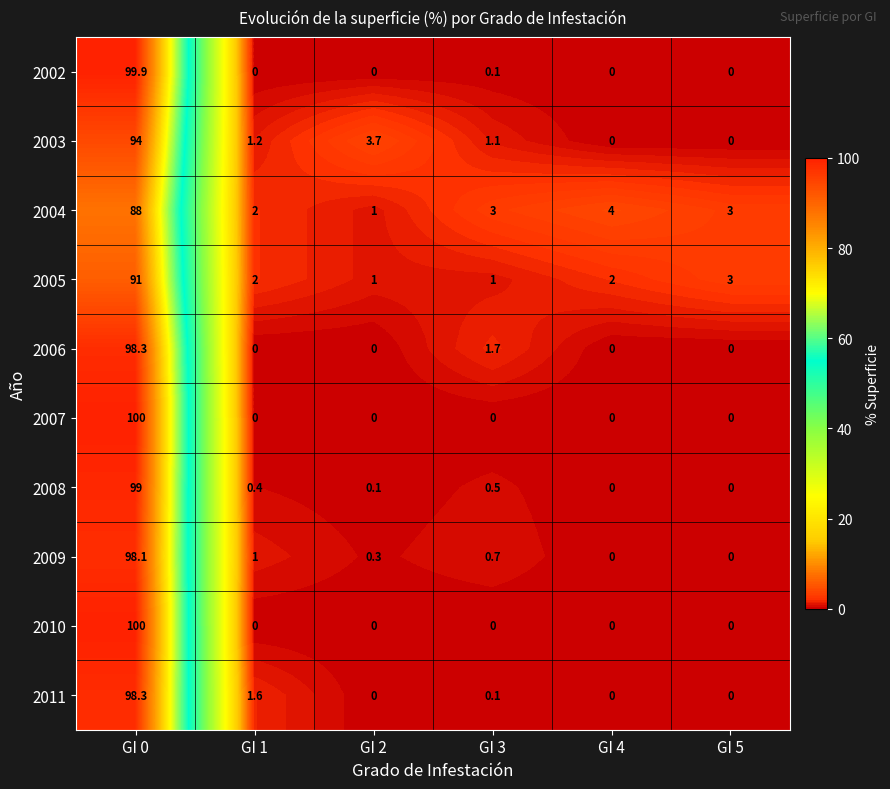

Is it true that 2004 equals 2.0 at GI 1?

True